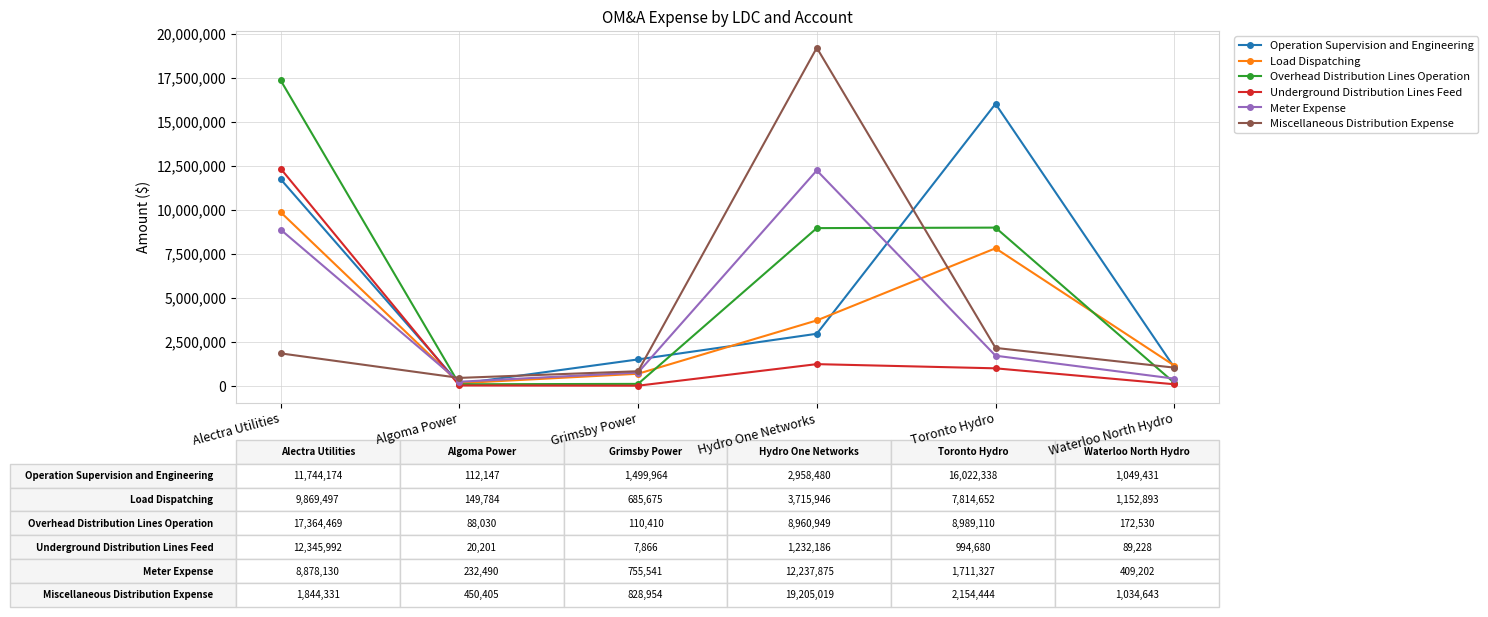

What is the lowest value of the Underground Distribution Lines Feed series?

7866.5